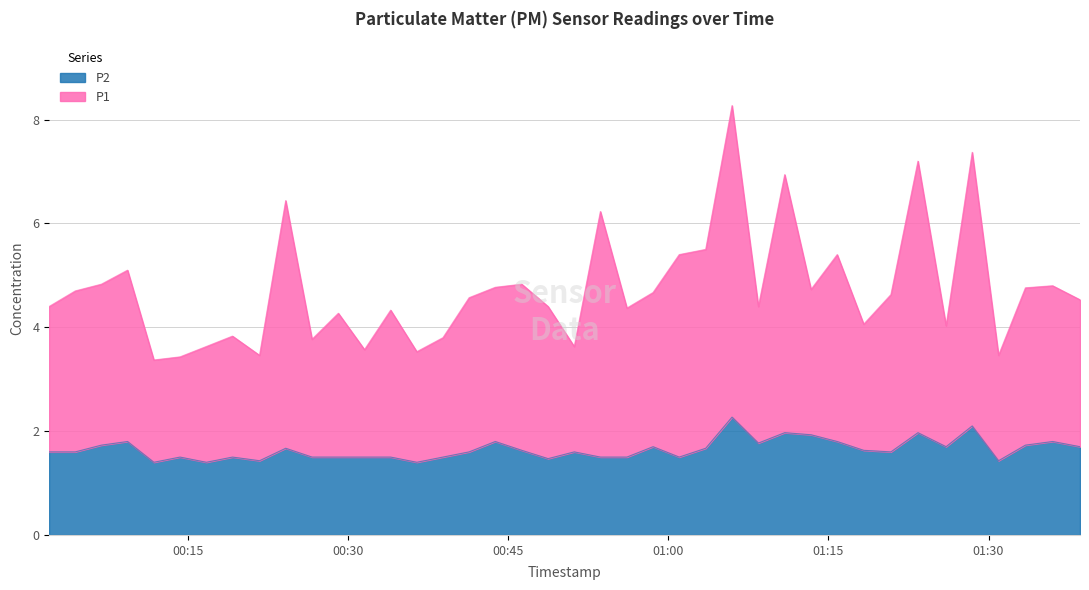

At which category does P1 reach its first local peak?

2023-04-04T00:09:20